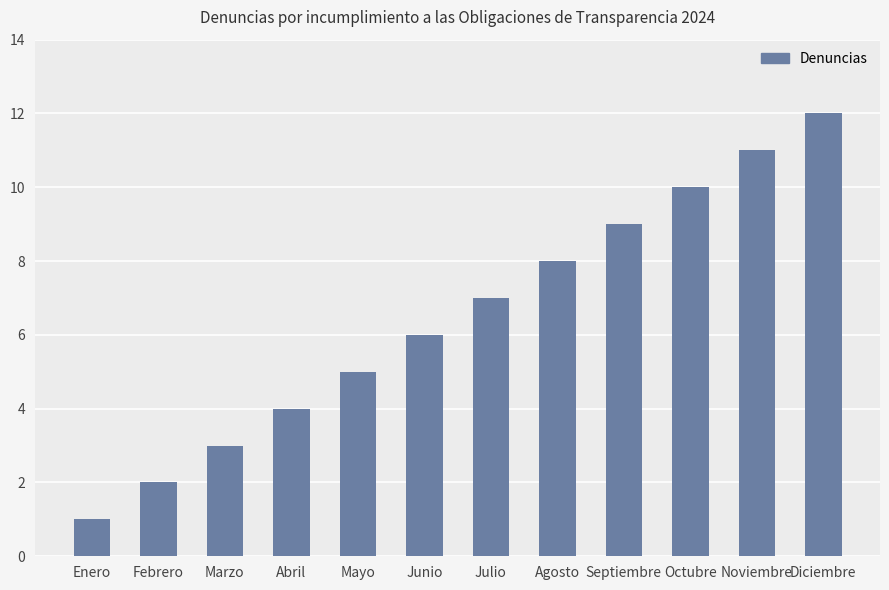

What is the label of the 11th bar from the right?

Febrero